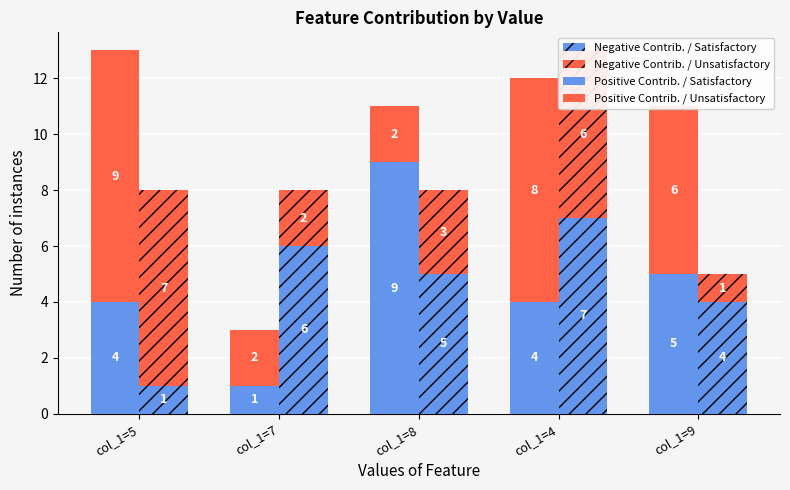

At col_1=4, list the series in order from largest to smallest.

Positive Contrib. / Unsatisfactory, Negative Contrib. / Satisfactory, Negative Contrib. / Unsatisfactory, Positive Contrib. / Satisfactory